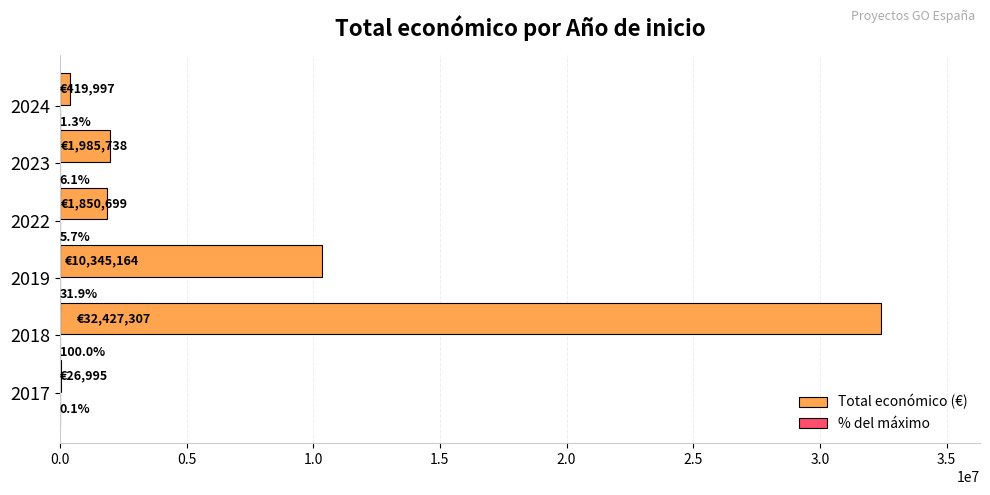

What is the sum of the Total económico (€) values at 2022 and 2017?

1877694.0